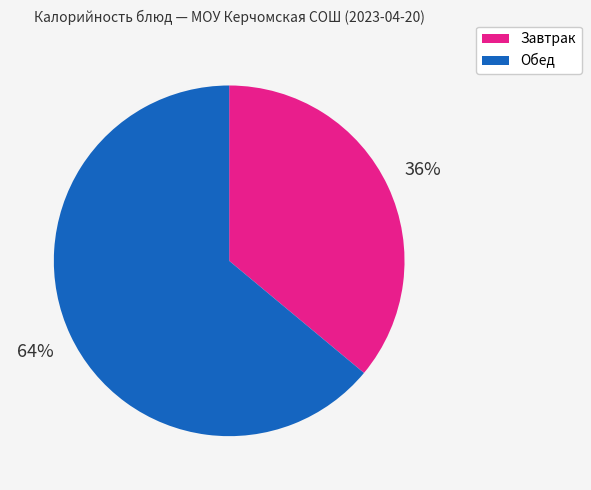

Is there any slice that represents more than half of the pie?

Yes